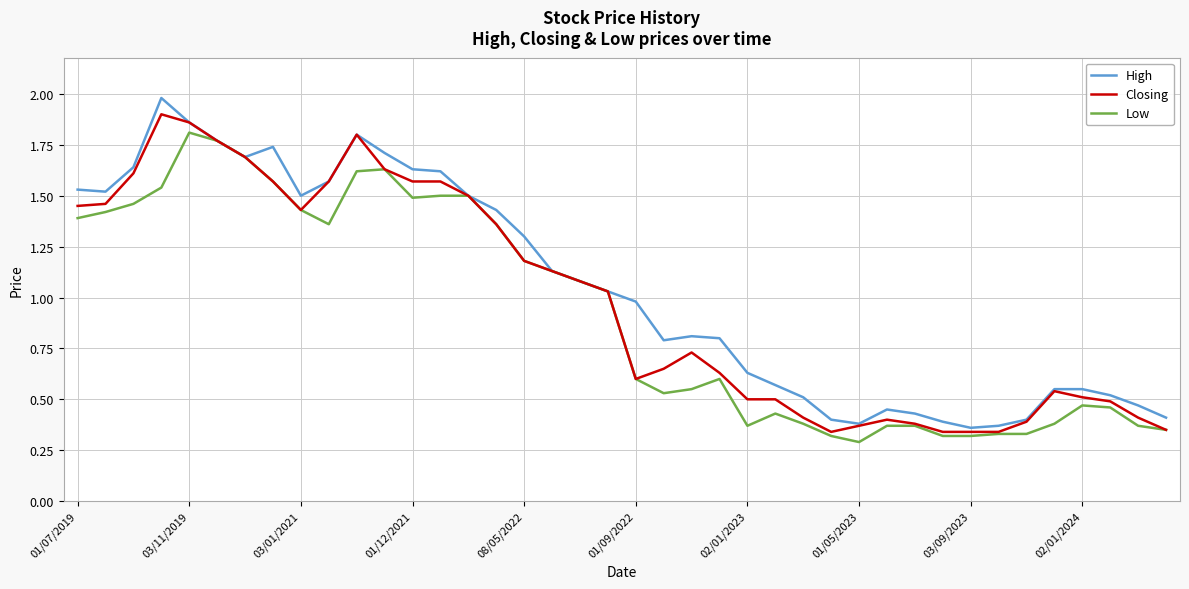

What is the maximum value shown in the chart?

2.0